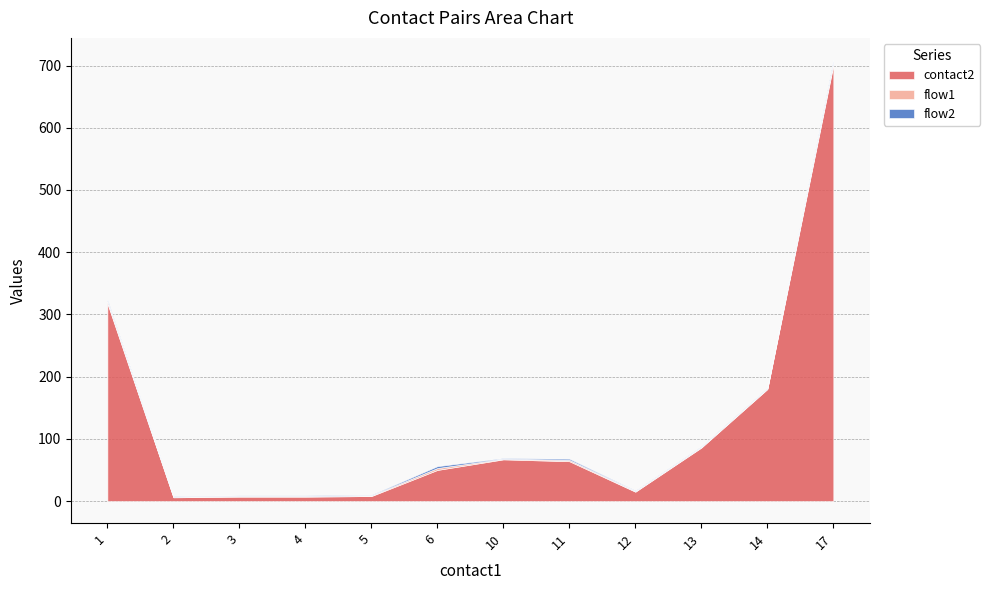

What is the sum of all contact2 values?

1509